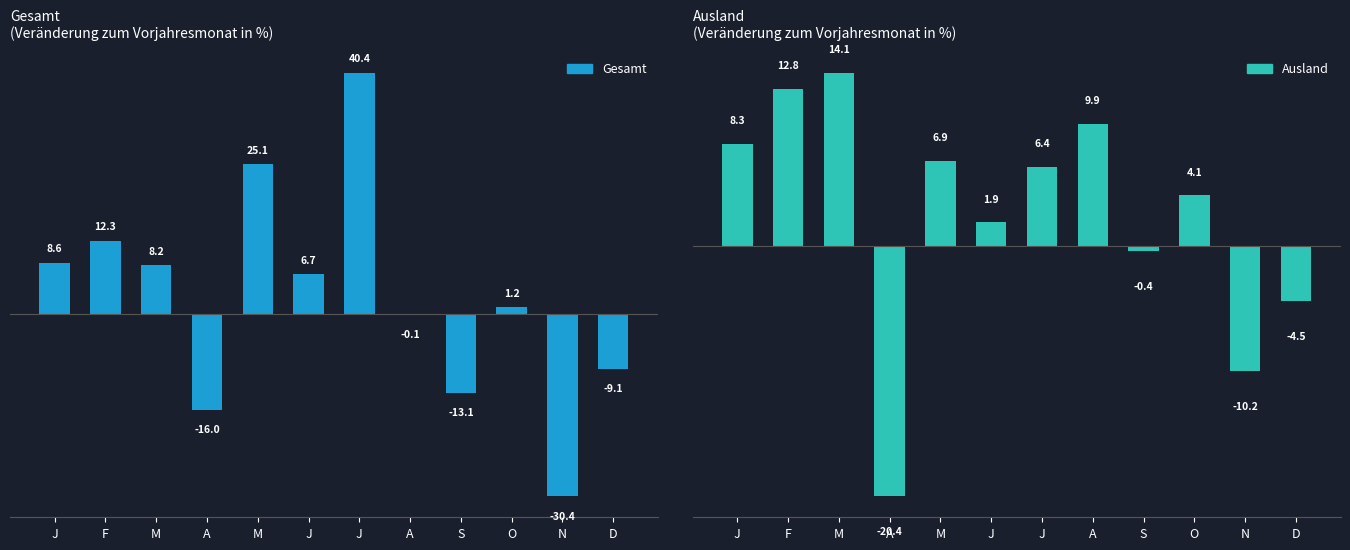

How many groups of bars are there?

12